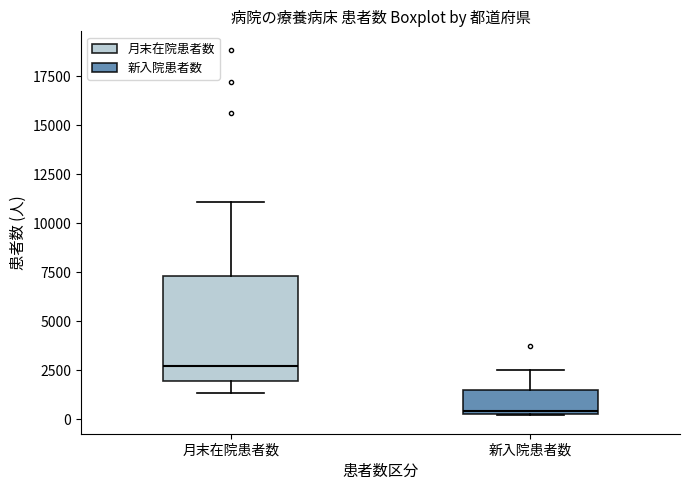

Reading left to right, read every box against the y-axis: the position of its median line, the range the box covers, and the ends of its whiskers. The values are not printed on the chart, so give them approximately, as read against the axis.

月末在院患者数: median 2500, box 2000 to 7500, whiskers 1500 to 11000
新入院患者数: median 500, box 500 to 1500, whiskers 0 to 2500